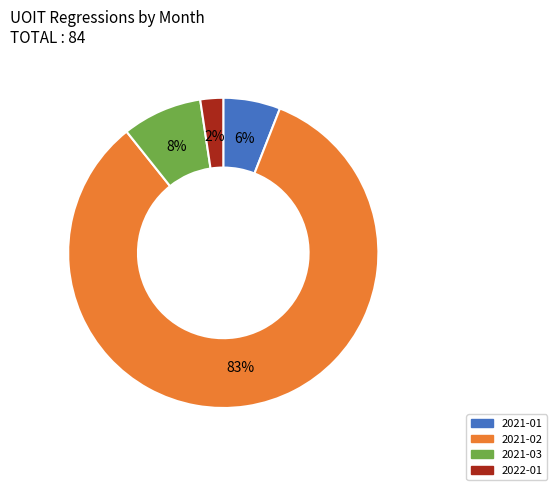

The 2021-02 slice represents 72% of the pie. True or false?

False